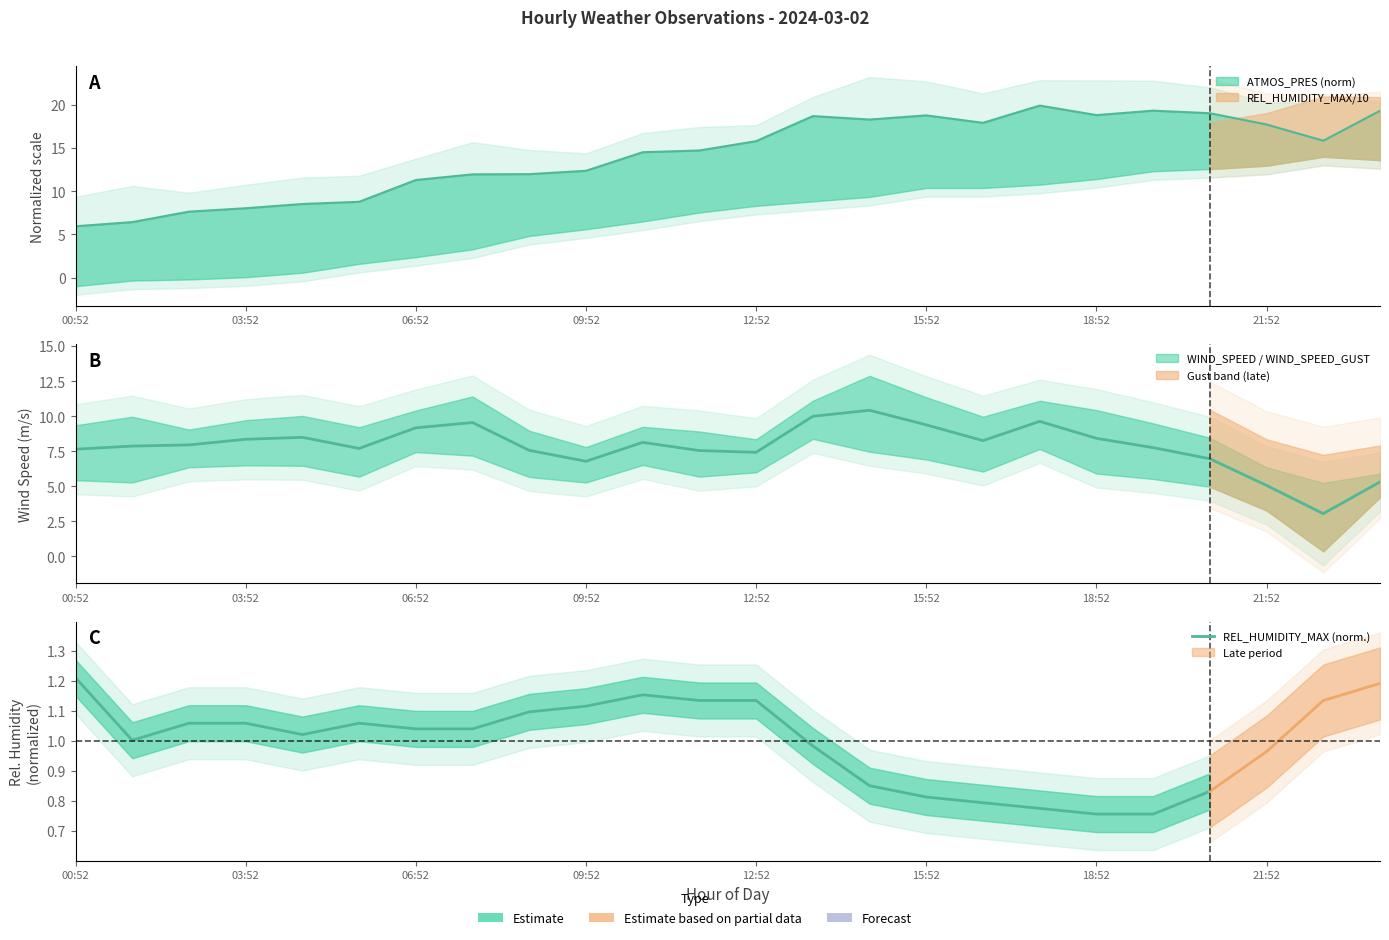

What is the label of the 12th point from the left?

11